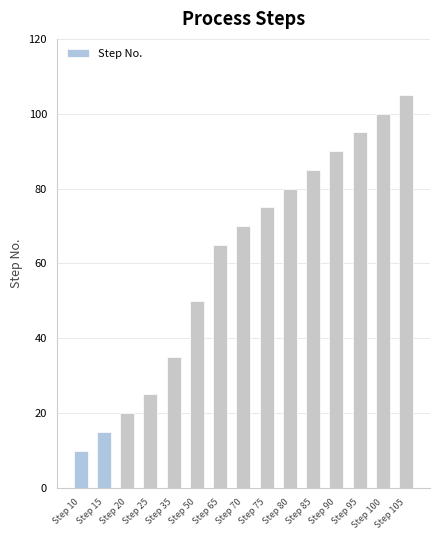

Reading left to right, what are all the values shown in this chart?

10	15	20	25	35	50	65	70	75	80	85	90	95	100	105